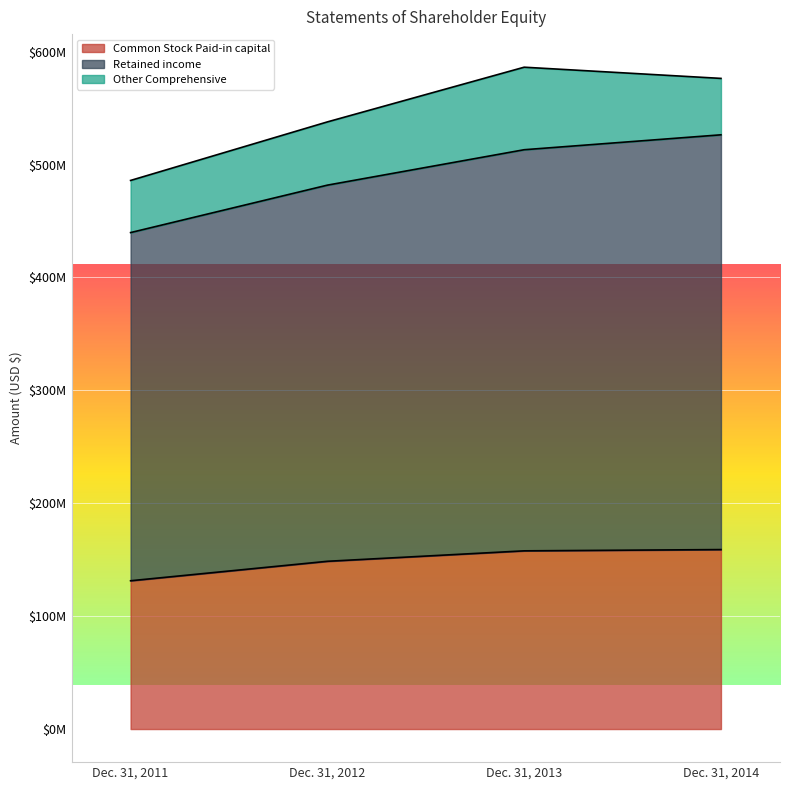

The Common Stock Paid-in capital series shows 157848813 at Dec. 31, 2013. True or false?

True